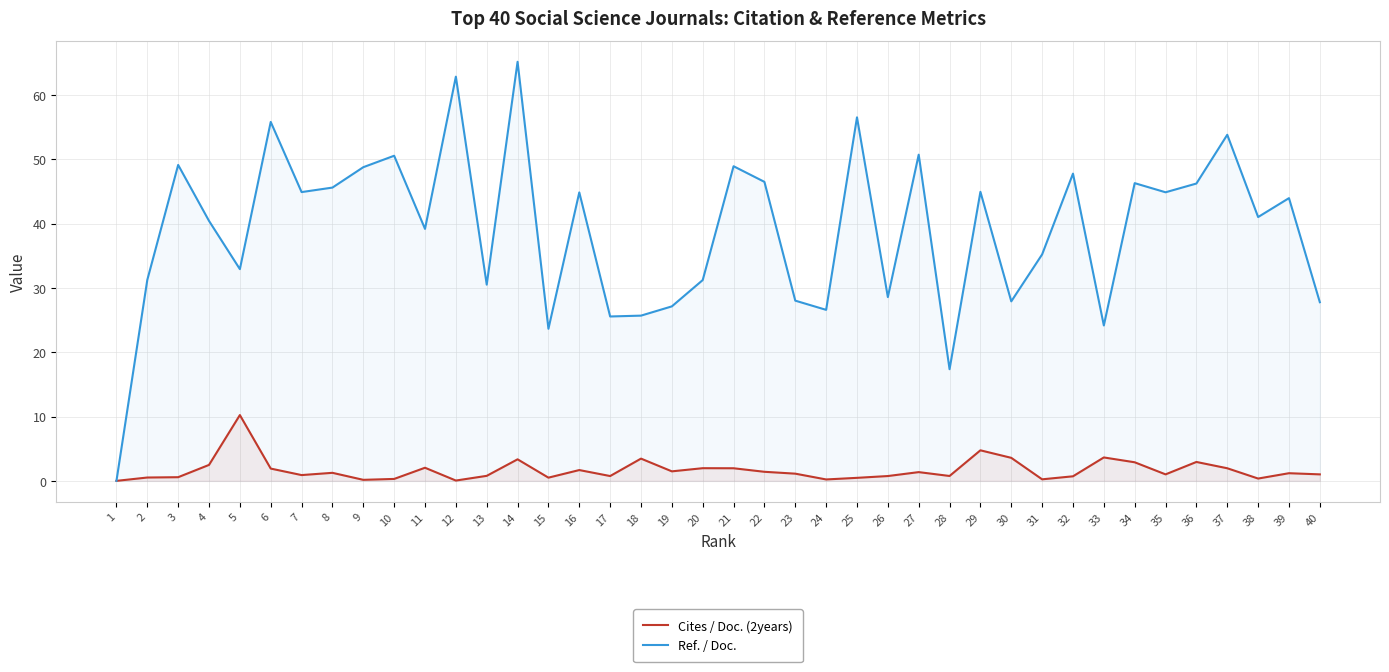

What is the difference between the maximum and minimum values in the Ref. / Doc. series?

65.2